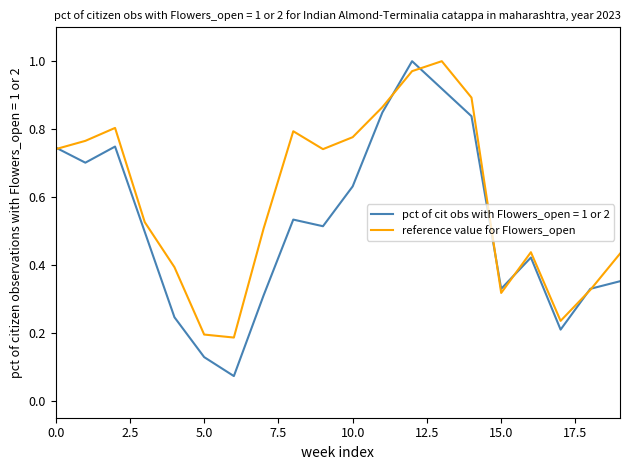

Which series has the widest spread of values?

pct of cit obs with Flowers_open = 1 or 2